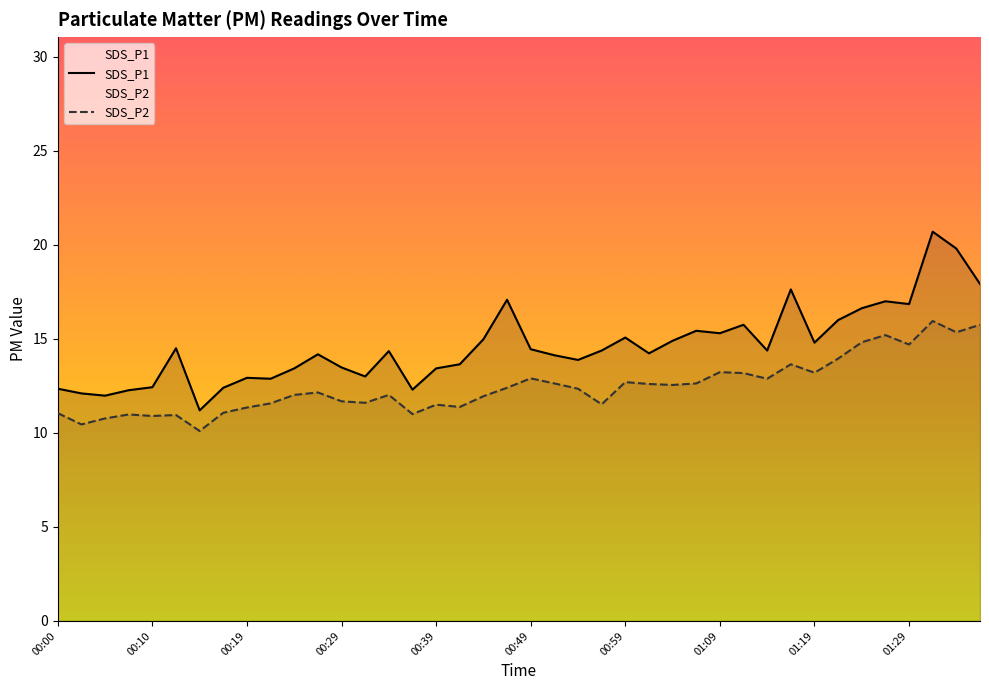

What is the highest value of the SDS_P1 series?

20.7